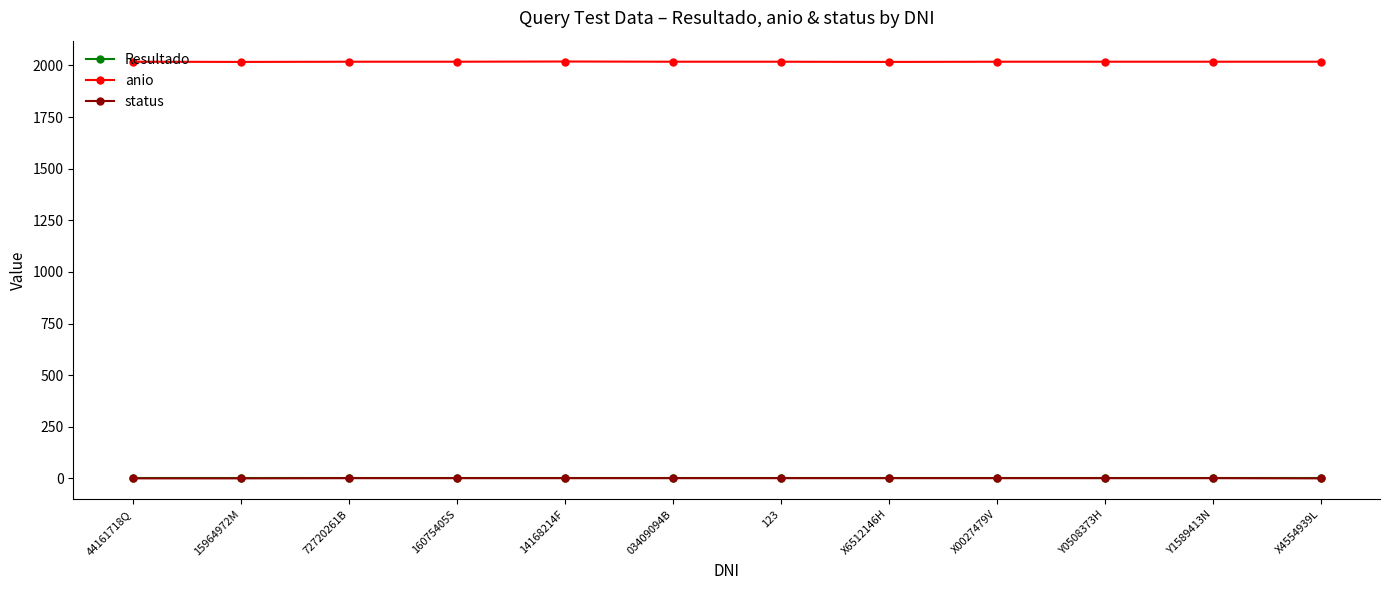

How many lines are shown in the chart?

3